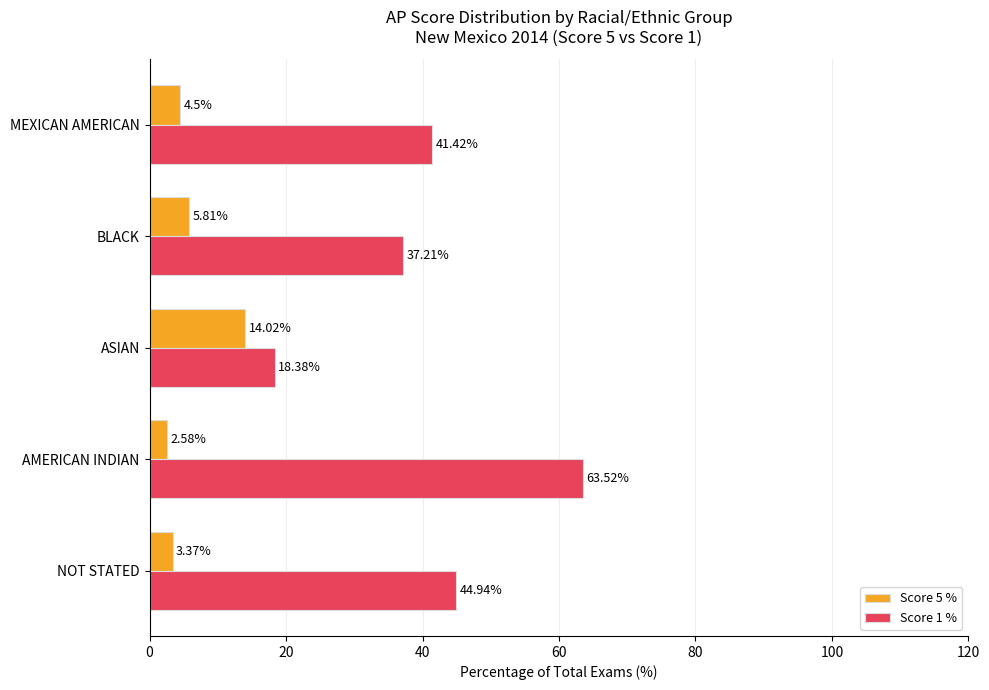

Which series has the largest total across all categories?

Score 1 %